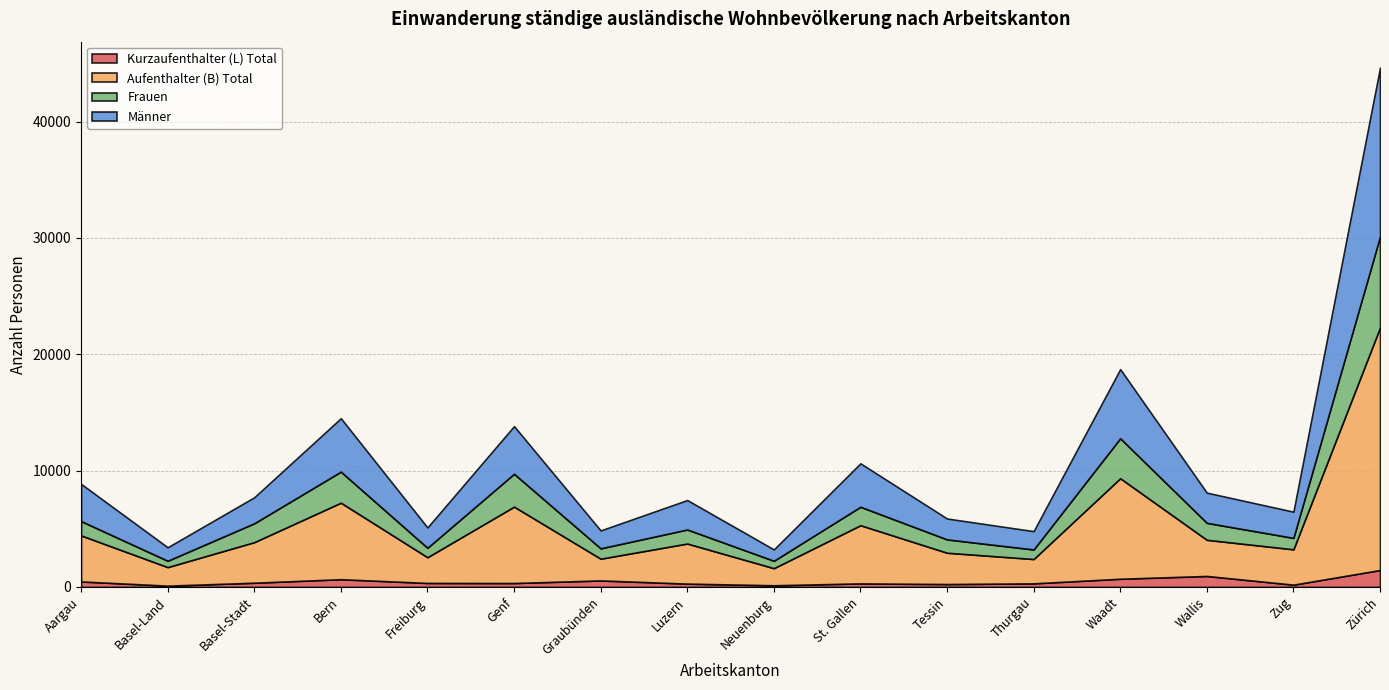

True or false: Aufenthalter (B) Total has more than 1 points higher than both neighbors.

True